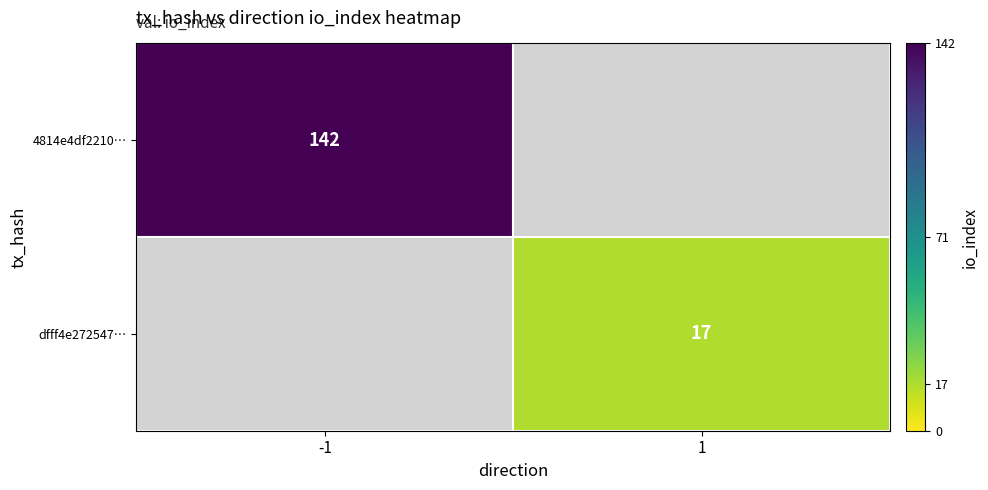

True or false: dfff4e272547… has a value of 9 at 1.

False